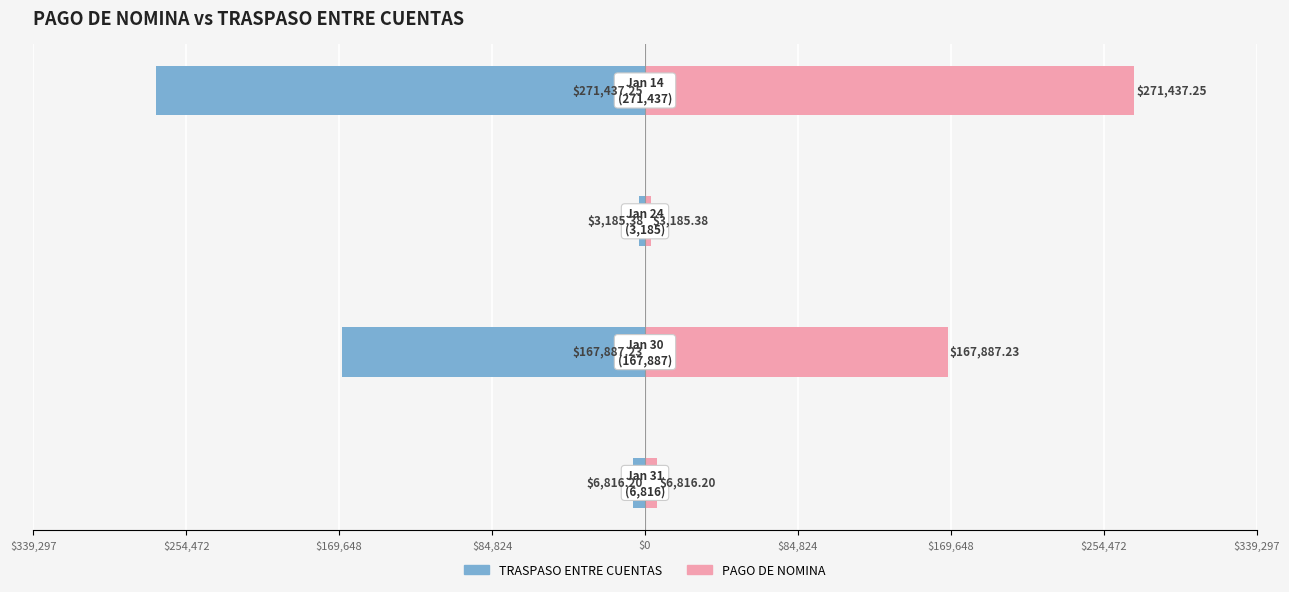

At how many categories does at least one series exceed -143436?

4